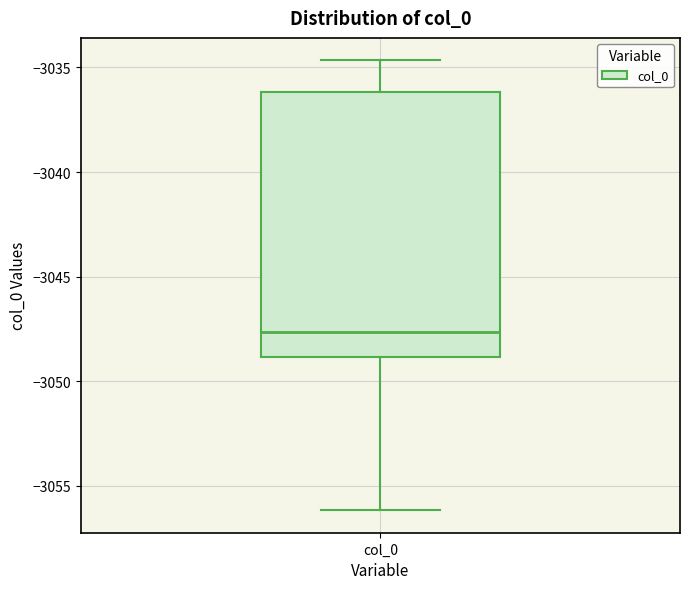

Where does the upper whisker of the box for col_0 end on the y-axis? The values are not printed on the chart, so give them approximately, as read against the axis.

-3034.5